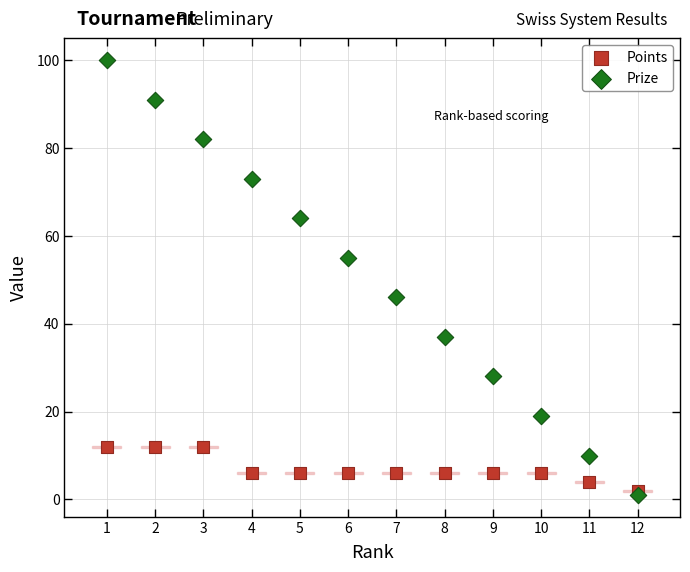

Which series contains the highest Y value?

Prize